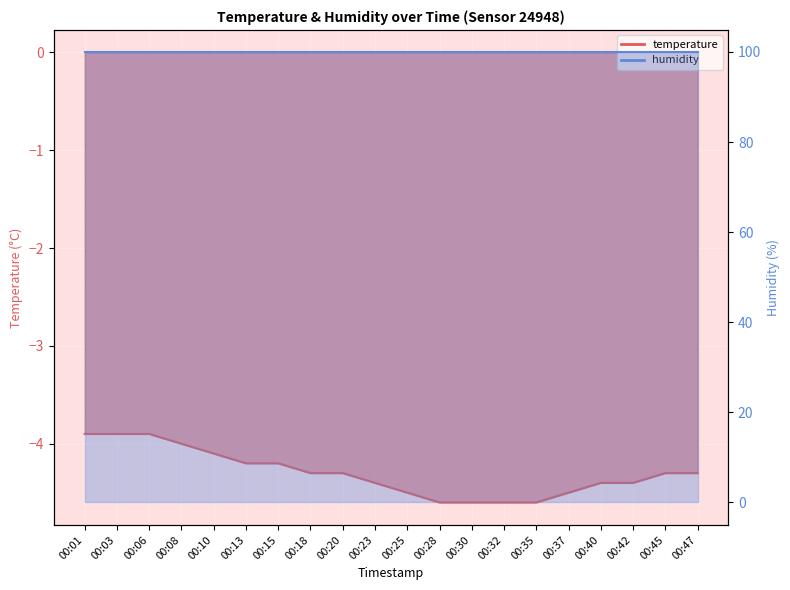

List the labels in order of value, smallest first.

00:28, 00:30, 00:32, 00:35, 00:25, 00:37, 00:23, 00:40, 00:42, 00:18, 00:20, 00:45, 00:47, 00:13, 00:15, 00:10, 00:08, 00:01, 00:03, 00:06